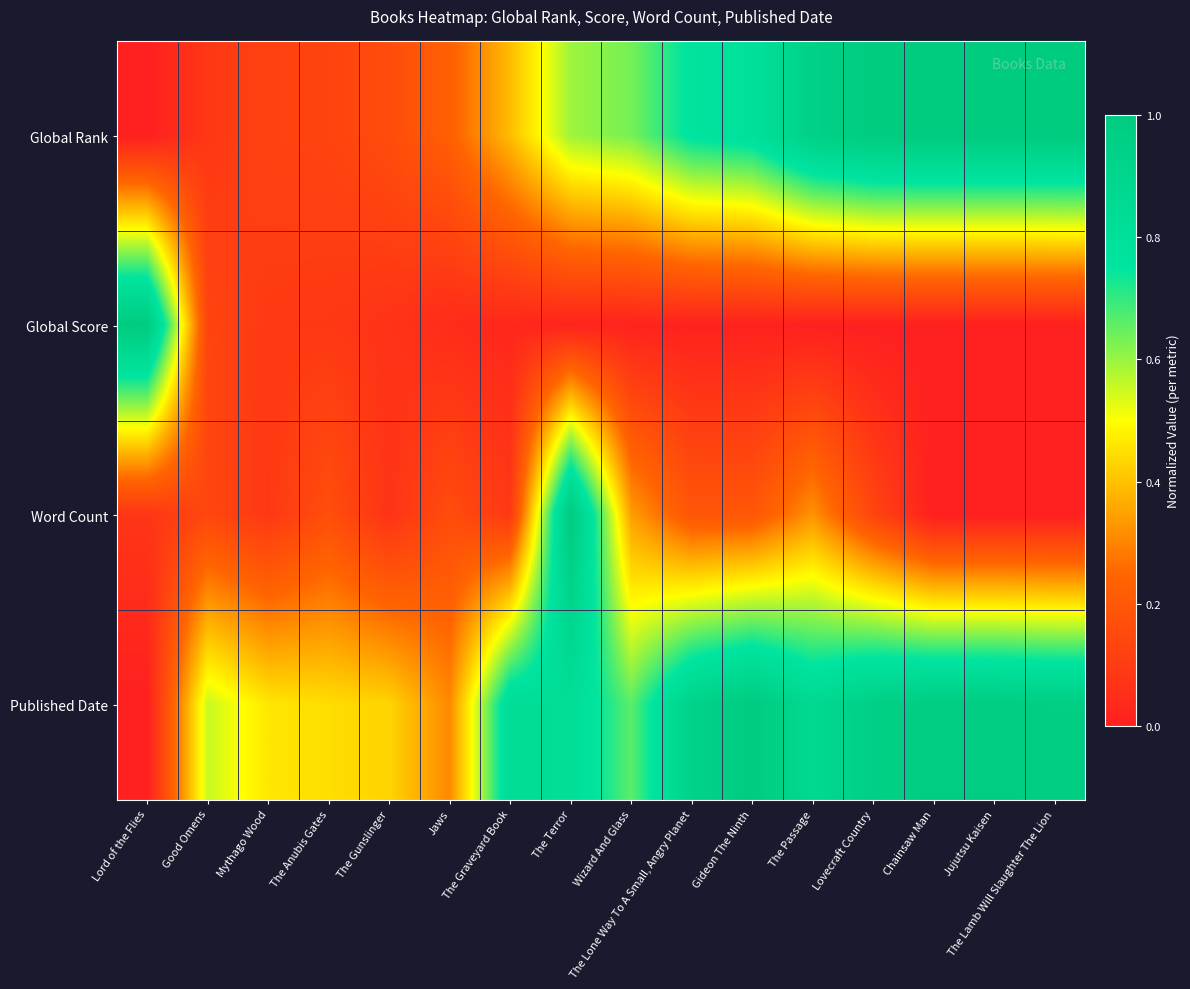

Reading left to right, what are all the values shown in this chart?

Global Rank: Lord of the Flies=0.0	Good Omens=0.1	Mythago Wood=0.1	The Anubis Gates=0.1	The Gunslinger=0.2	Jaws=0.2	The Graveyard Book=0.4	The Terror=0.6	Wizard And Glass=0.6	The Lone Way To A Small, Angry Planet=0.8	Gideon The Ninth=0.8	The Passage=0.9	Lovecraft Country=1.0	Chainsaw Man=1.0	Jujutsu Kaisen=1.0	The Lamb Will Slaughter The Lion=1.0
Global Score: Lord of the Flies=1.0	Good Omens=0.1	Mythago Wood=0.1	The Anubis Gates=0.1	The Gunslinger=0.1	Jaws=0.0	The Graveyard Book=0.0	The Terror=0.0	Wizard And Glass=0.0	The Lone Way To A Small, Angry Planet=0.0	Gideon The Ninth=0.0	The Passage=0.0	Lovecraft Country=0.0	Chainsaw Man=0.0	Jujutsu Kaisen=0.0	The Lamb Will Slaughter The Lion=0.0
Word Count: Lord of the Flies=0.1	Good Omens=0.1	Mythago Wood=0.1	The Anubis Gates=0.2	The Gunslinger=0.1	Jaws=0.2	The Graveyard Book=0.1	The Terror=1.0	Wizard And Glass=0.3	The Lone Way To A Small, Angry Planet=0.2	Gideon The Ninth=0.2	The Passage=0.3	Lovecraft Country=0.1	Chainsaw Man=0.0	Jujutsu Kaisen=0.0	The Lamb Will Slaughter The Lion=0.0
Published Date: Lord of the Flies=0.0	Good Omens=0.6	Mythago Wood=0.5	The Anubis Gates=0.4	The Gunslinger=0.4	Jaws=0.3	The Graveyard Book=0.8	The Terror=0.8	Wizard And Glass=0.7	The Lone Way To A Small, Angry Planet=0.9	Gideon The Ninth=1.0	The Passage=0.9	Lovecraft Country=1.0	Chainsaw Man=1.0	Jujutsu Kaisen=1.0	The Lamb Will Slaughter The Lion=1.0